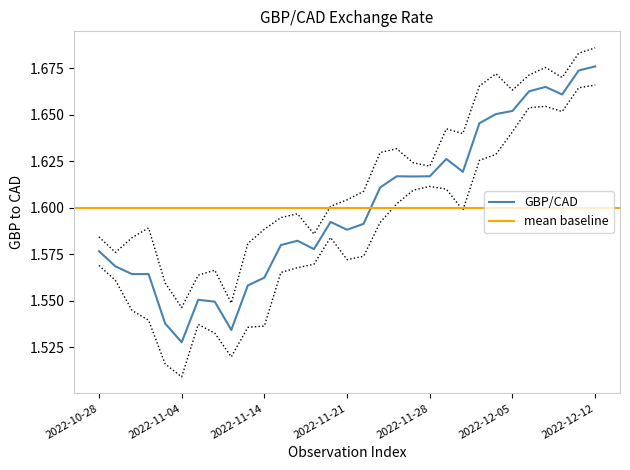

What is the change in value from 2022-11-08 to 2022-12-12?

+0.1